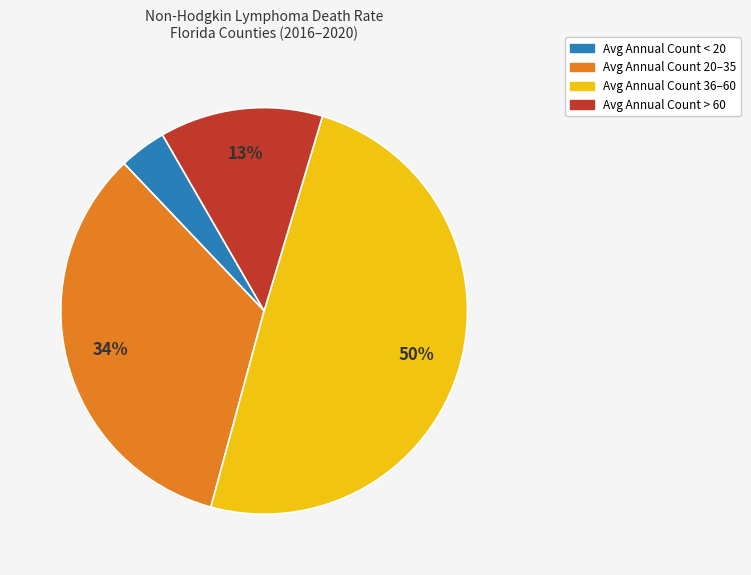

To the nearest percent, what is the difference between the largest and smallest slice percentages?

46%